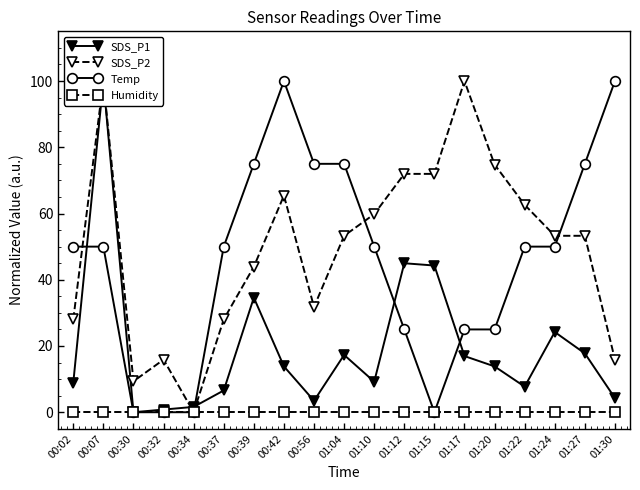

What is the value of the SDS_P1 point at the 8th from the left?

13.8